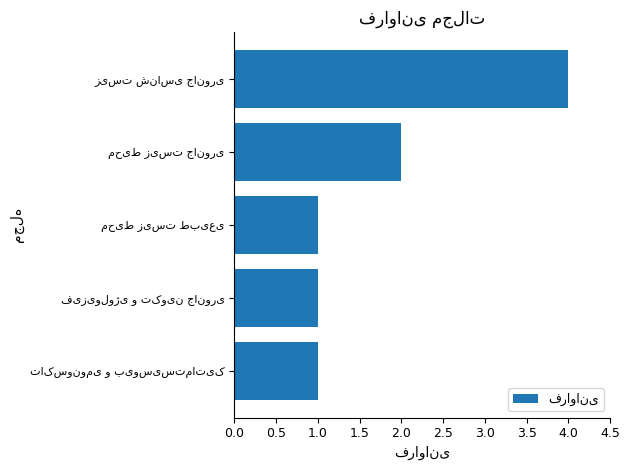

What is the difference between the second highest and second lowest values?

1